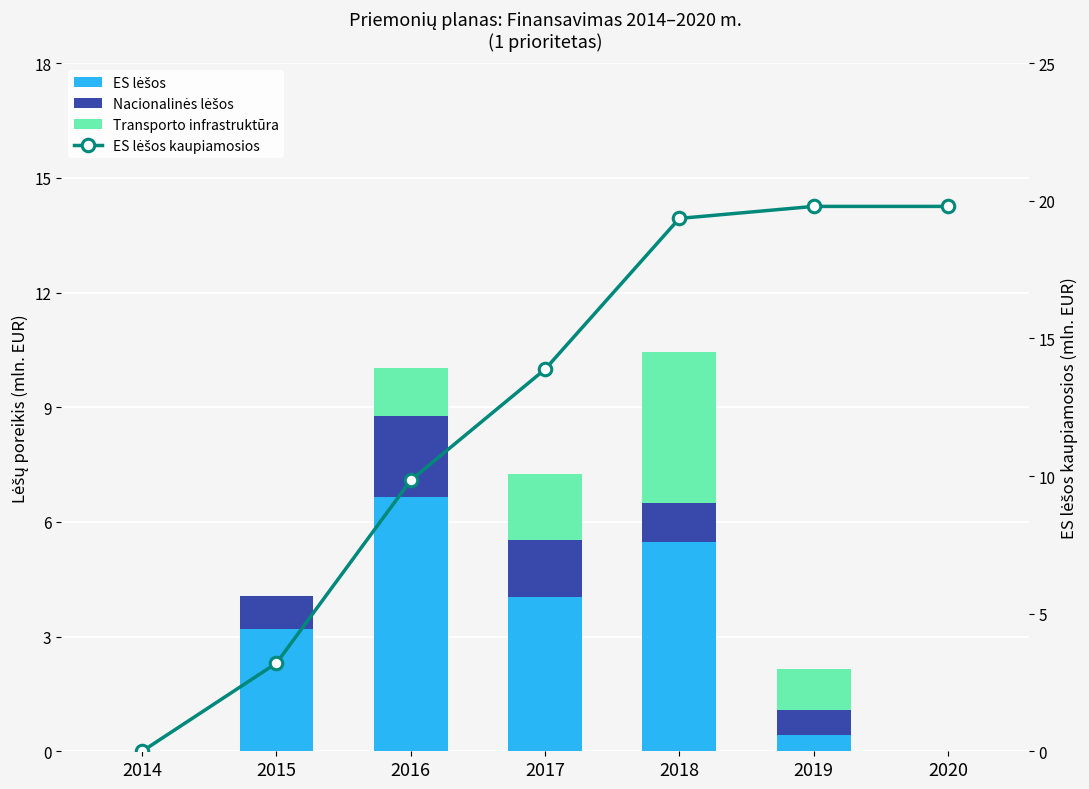

True or false: ES lėšos has a value of 1.9 at 2018.

False